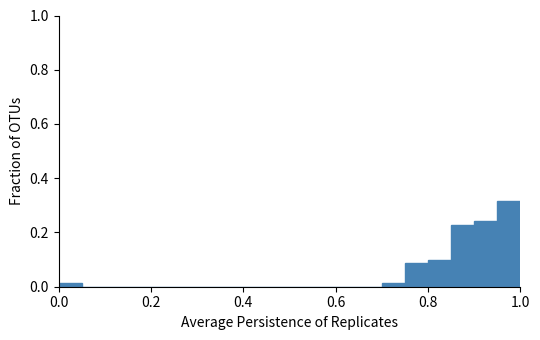

Around what value on the x-axis is the tallest bar? Give the approximate position of its centre, as read against the axis.

0.98